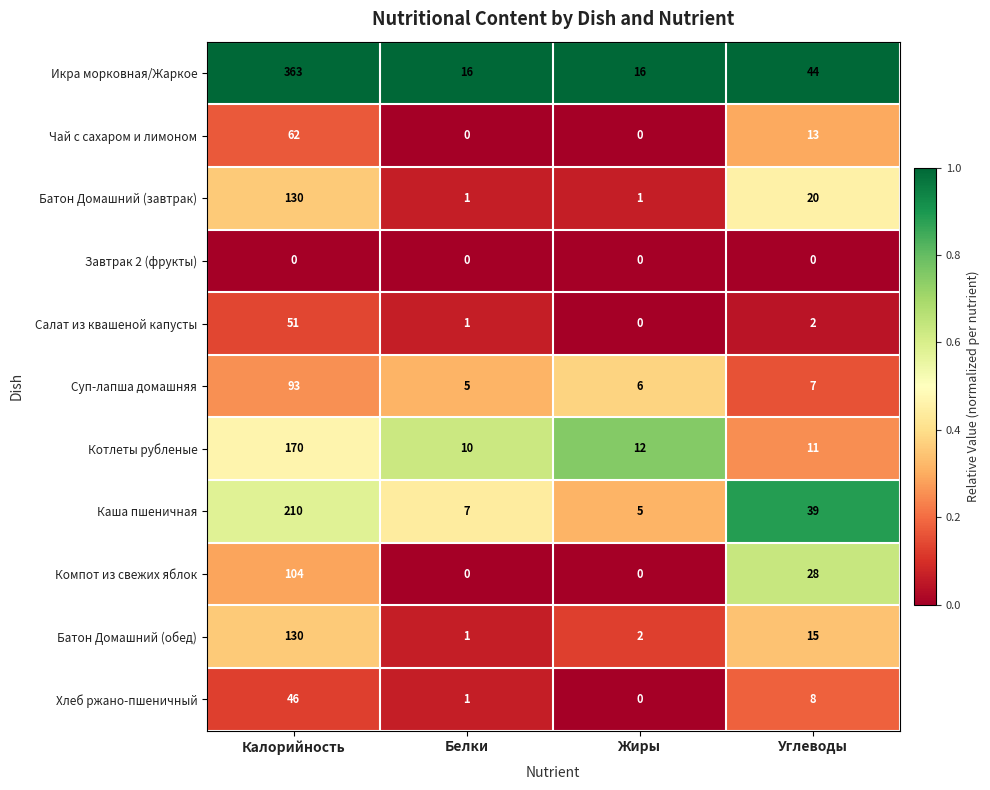

At which category does the chart reach its peak across all series?

Калорийность